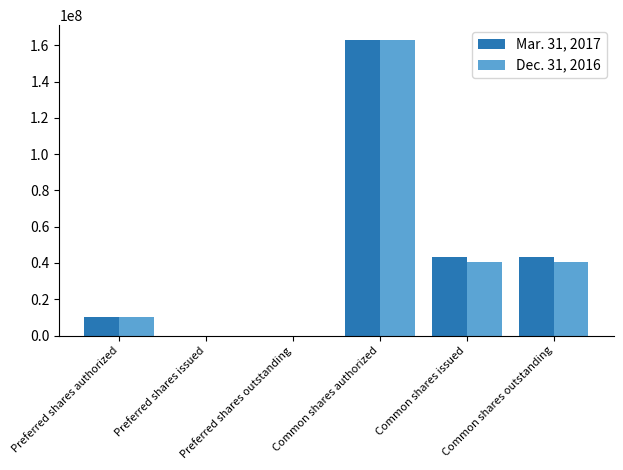

What are all the series names shown in the legend?

Mar. 31, 2017, Dec. 31, 2016